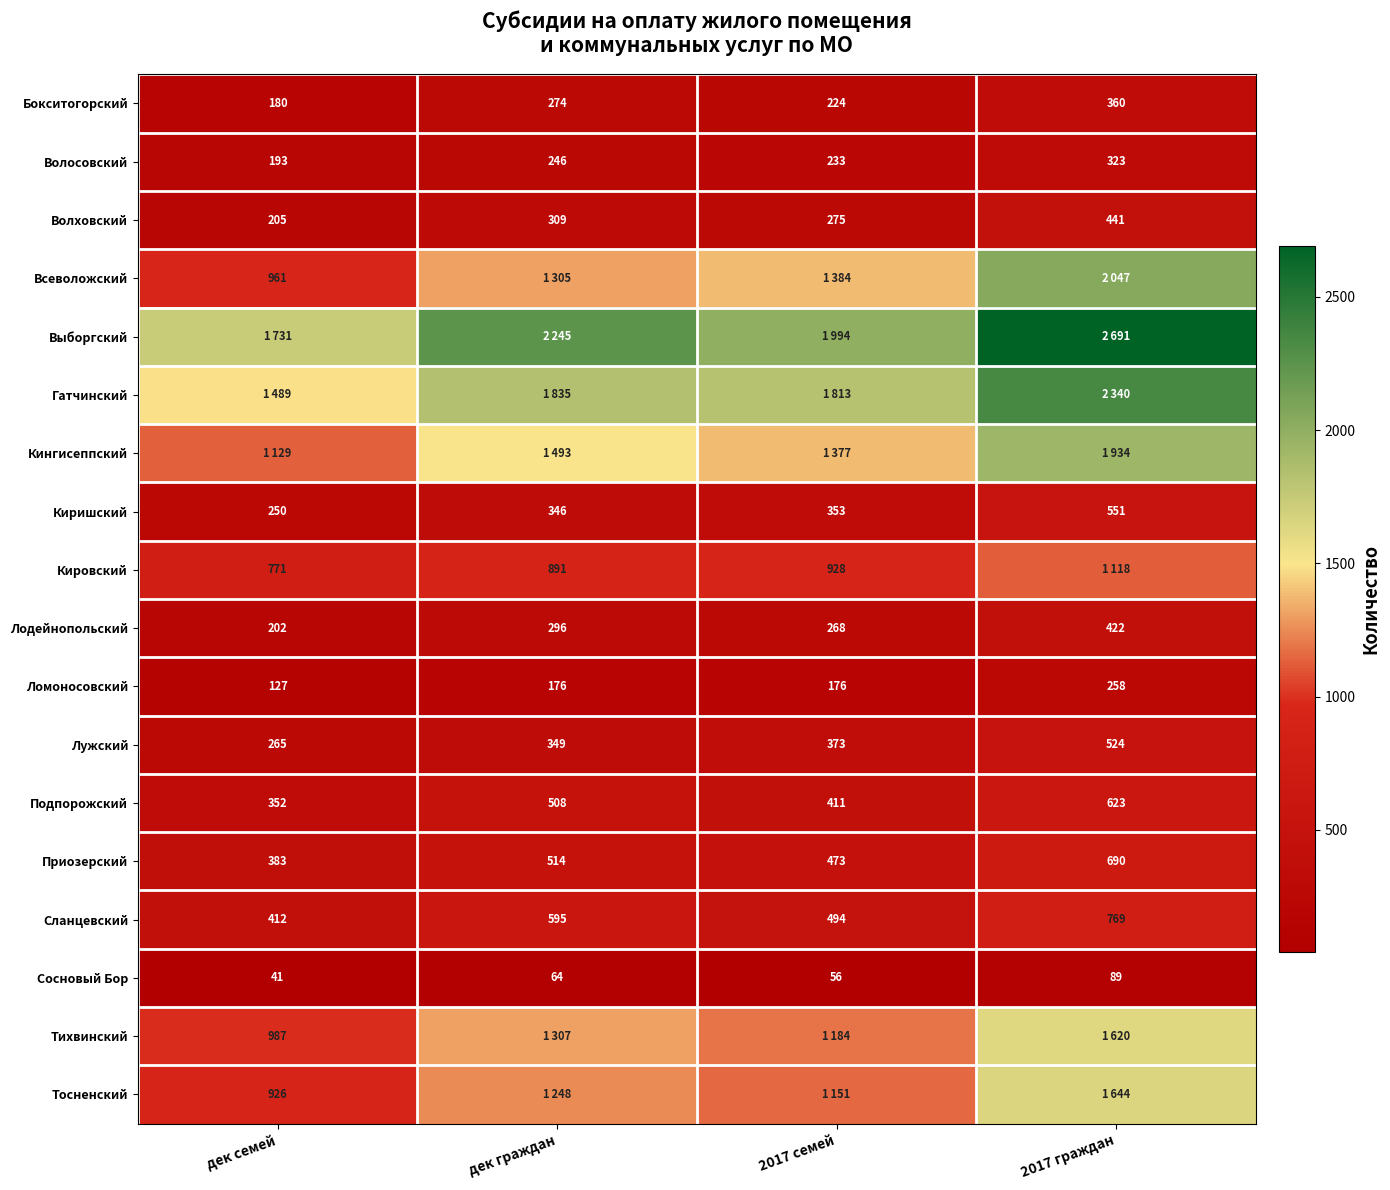

What value does the Сланцевский series have at дек семей?

412